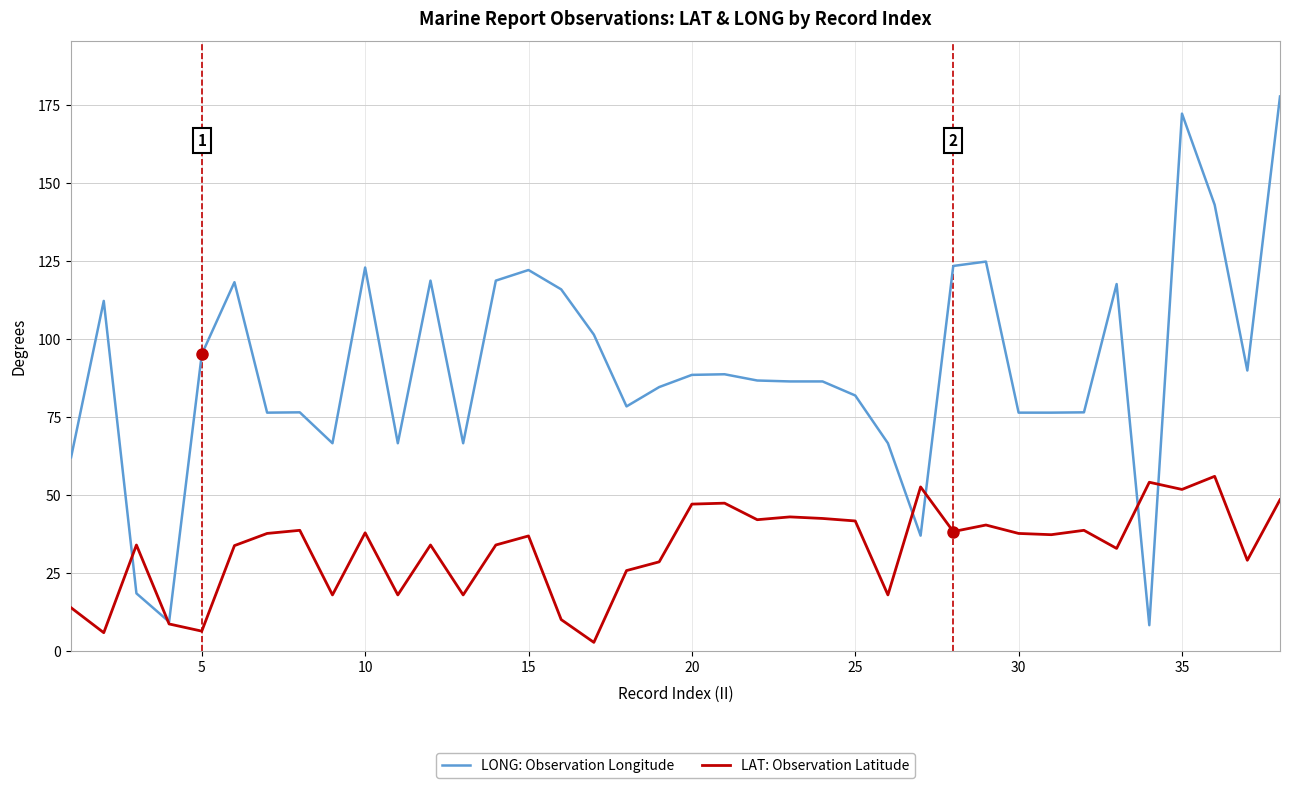

What is the lowest value of the LONG: Observation Longitude series?

8.2